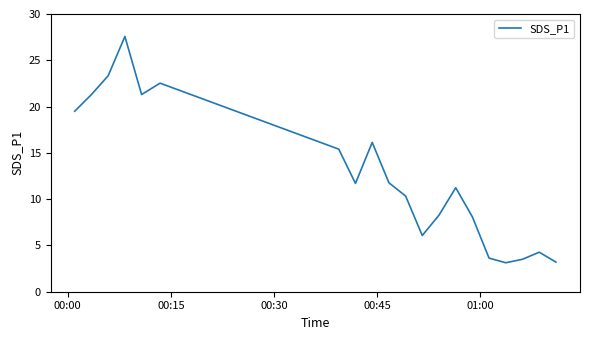

What is the difference between the maximum and minimum values?

24.4